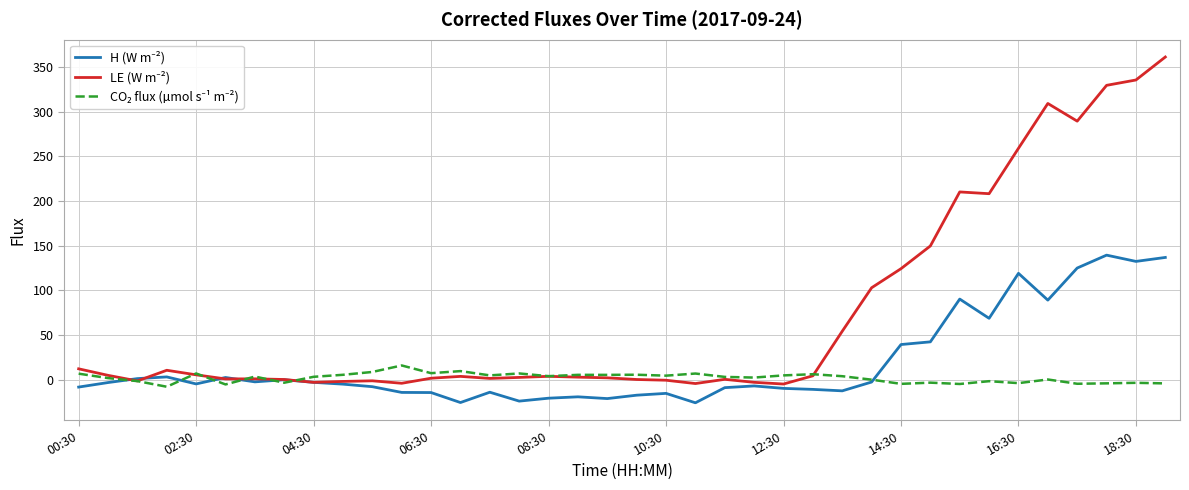

How many series are shown in this chart?

3